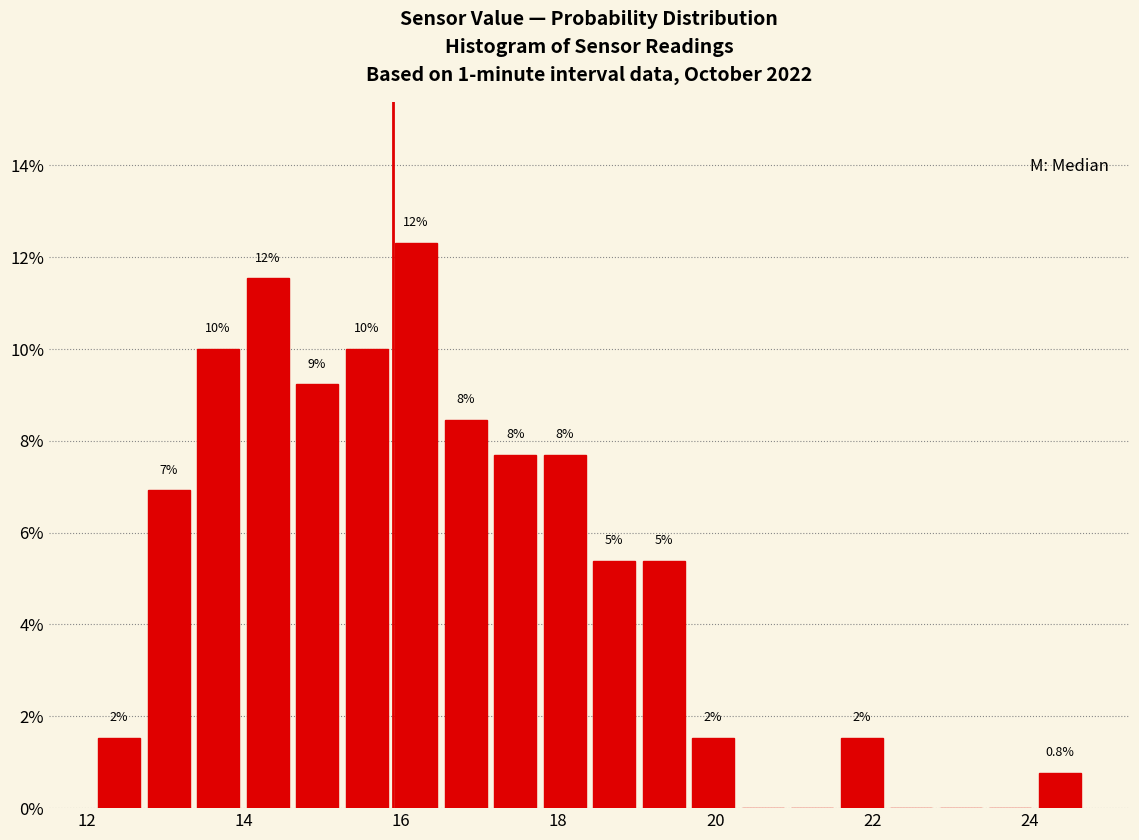

Read against the x-axis, roughly where is the centre of the tallest bar?

16.2